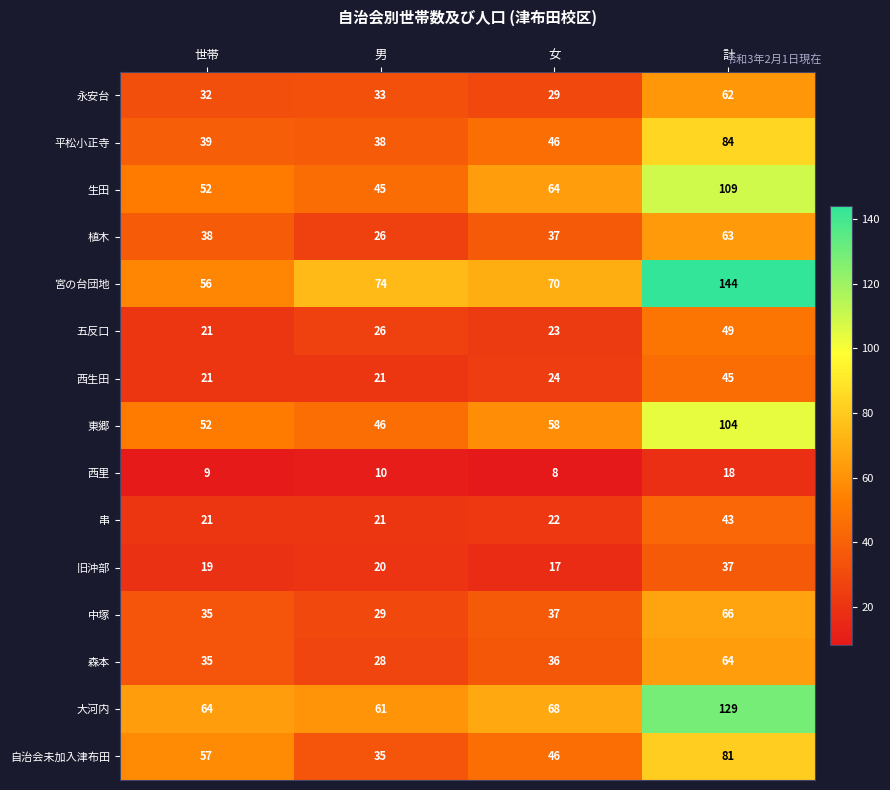

How many data points does each series have?

4